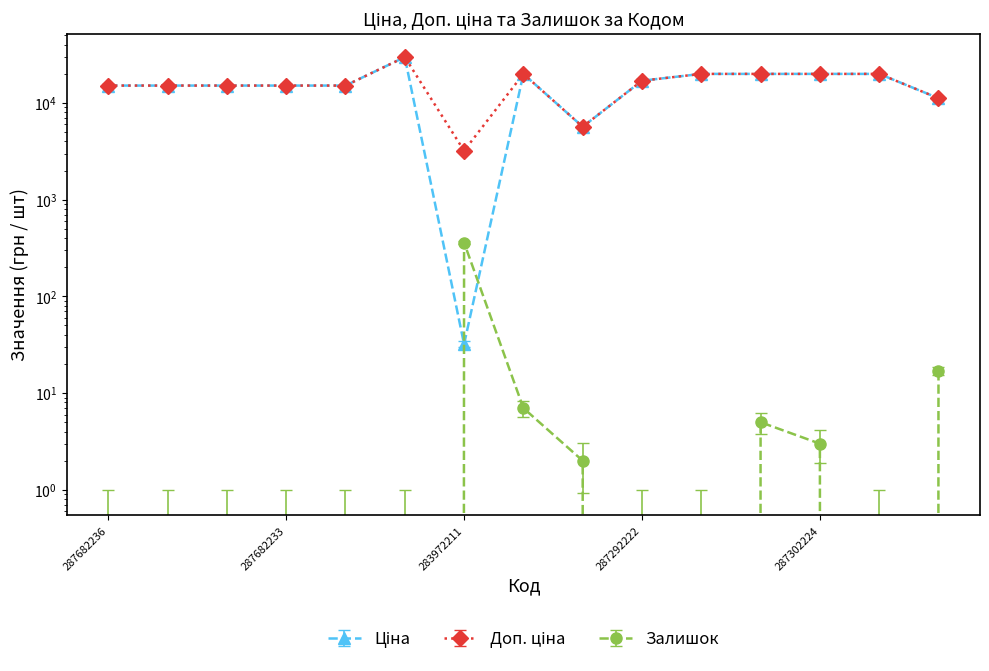

True or false: Залишок has more than 2 interior local peaks.

False